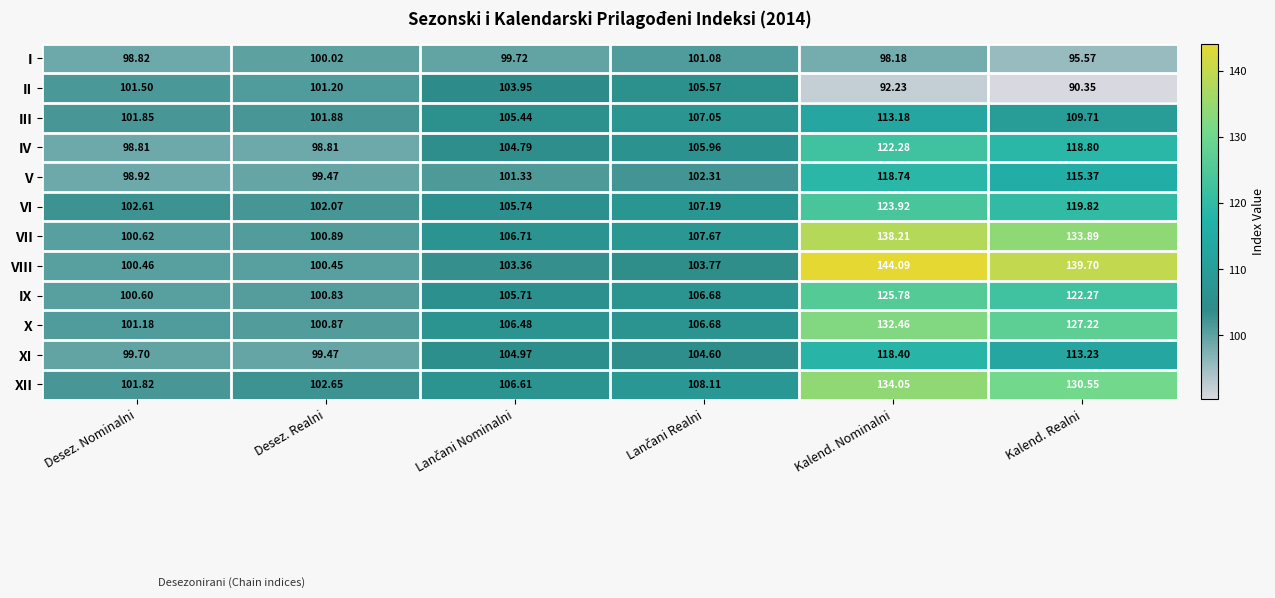

Which series changed the most between Desez. Realni and Kalend. Nominalni?

VIII